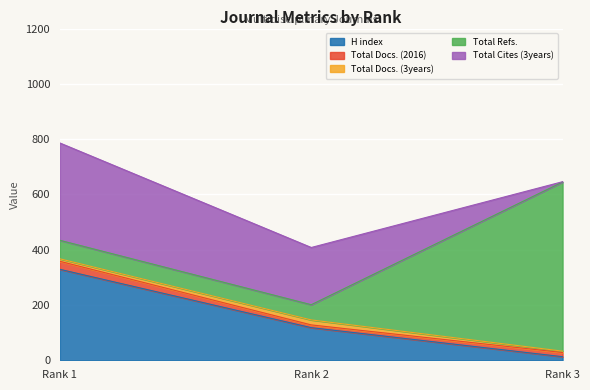

What is the sum of the Total Refs. values at Rank 3 and Rank 1?

679